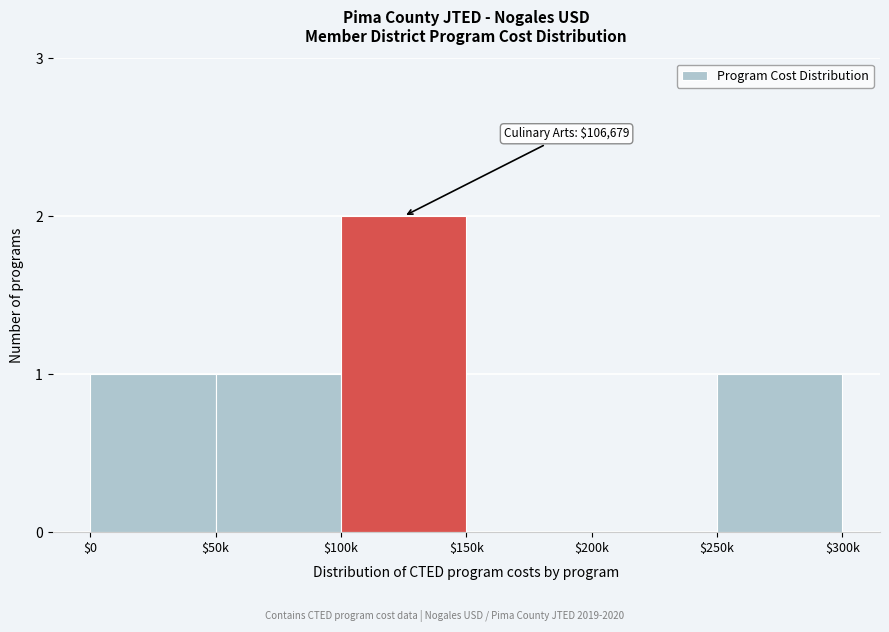

What is the sum of all values?

5